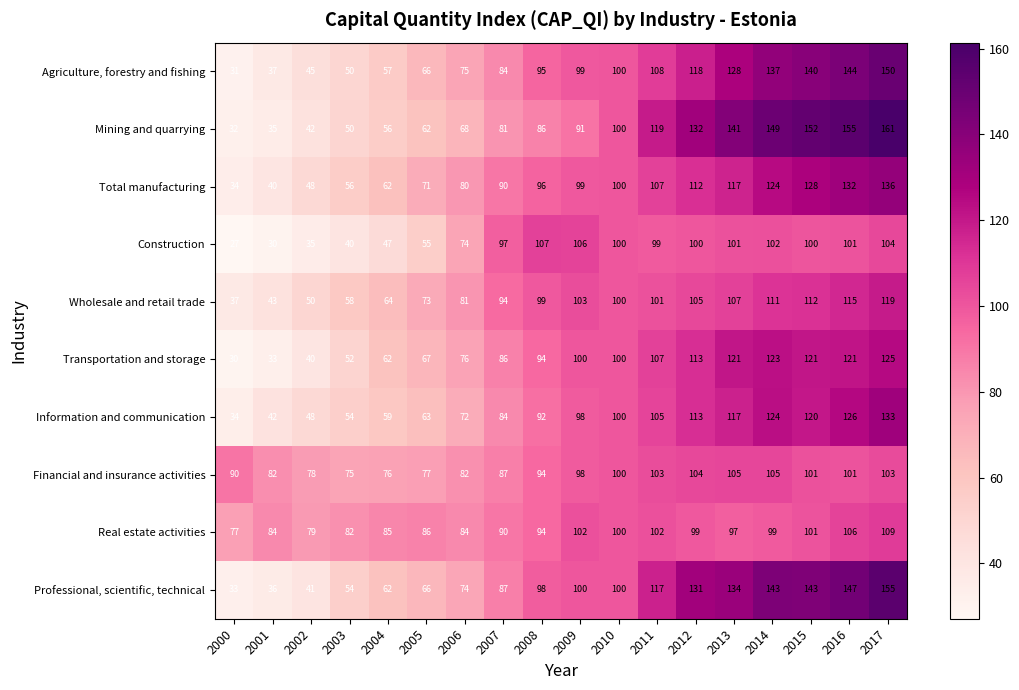

Between 2002 and 2005, which series saw the biggest shift?

Transportation and storage